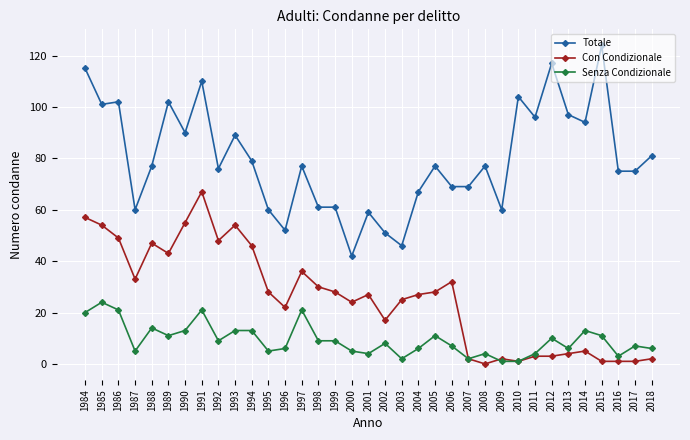

Rank the series at 1989 from highest to lowest value.

Totale, Con Condizionale, Senza Condizionale